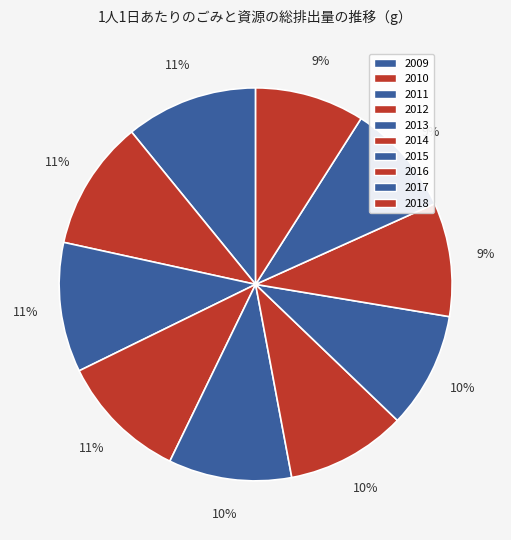

Is it true that 2012 is 11% of the pie?

True